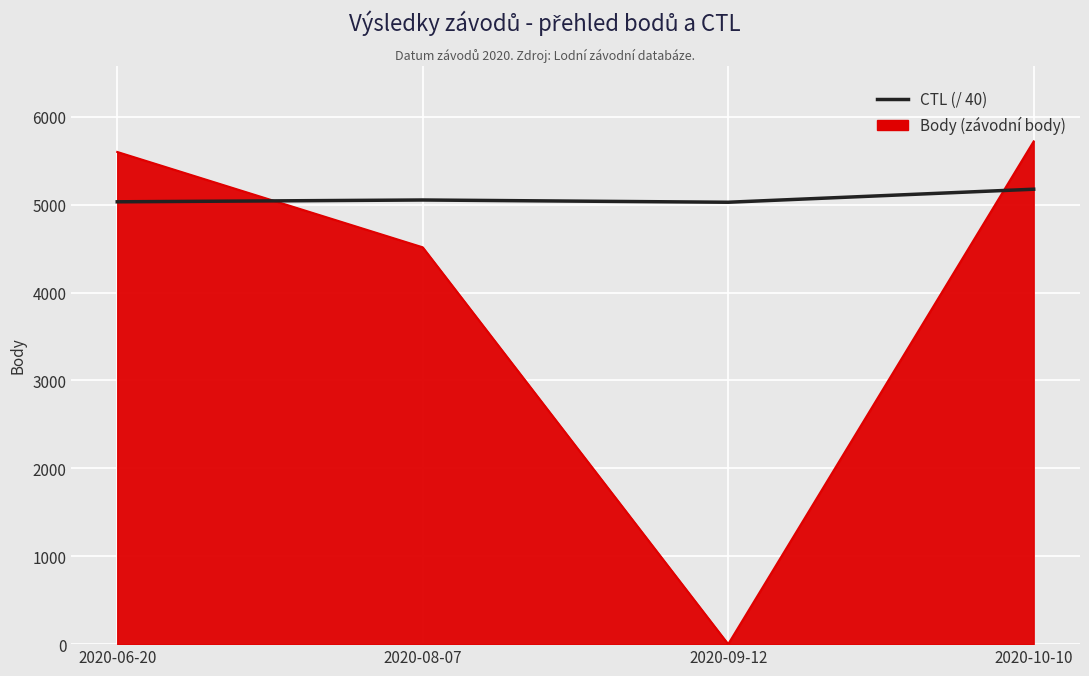

What is the difference between the highest and lowest values at 2020-10-10?

543.9